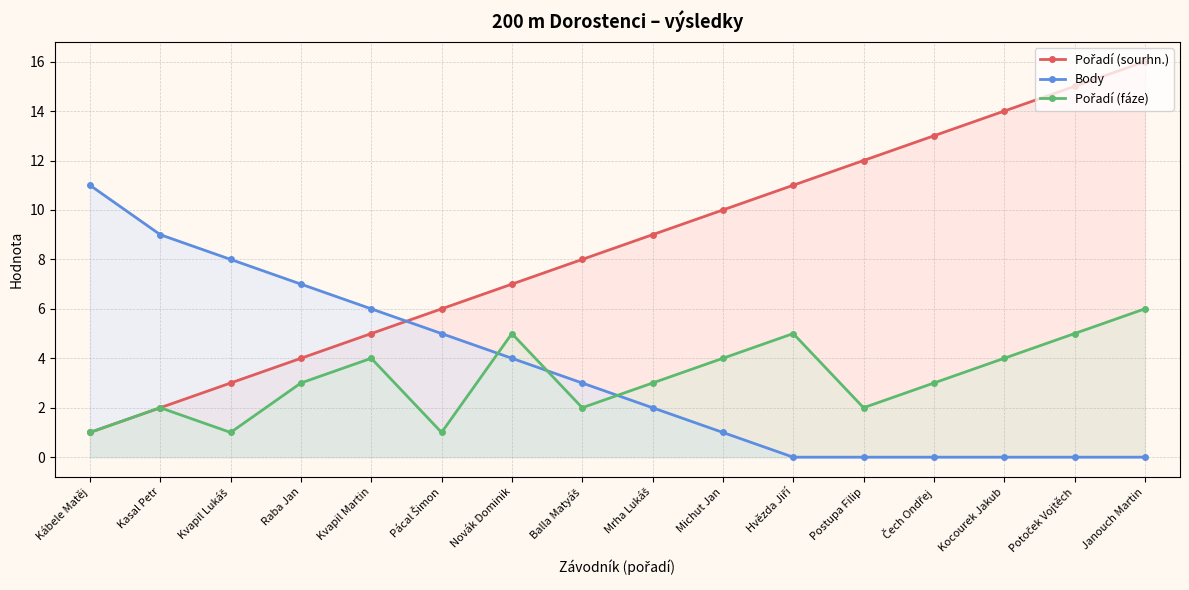

Reading left to right, transcribe all the data shown in this chart.

Pořadí (sourhn.): 1	2	3	4	5	6	7	8	9	10	11	12	13	14	15	16
Body: 11	9	8	7	6	5	4	3	2	1	0	0	0	0	0	0
Pořadí (fáze): 1	2	1	3	4	1	5	2	3	4	5	2	3	4	5	6